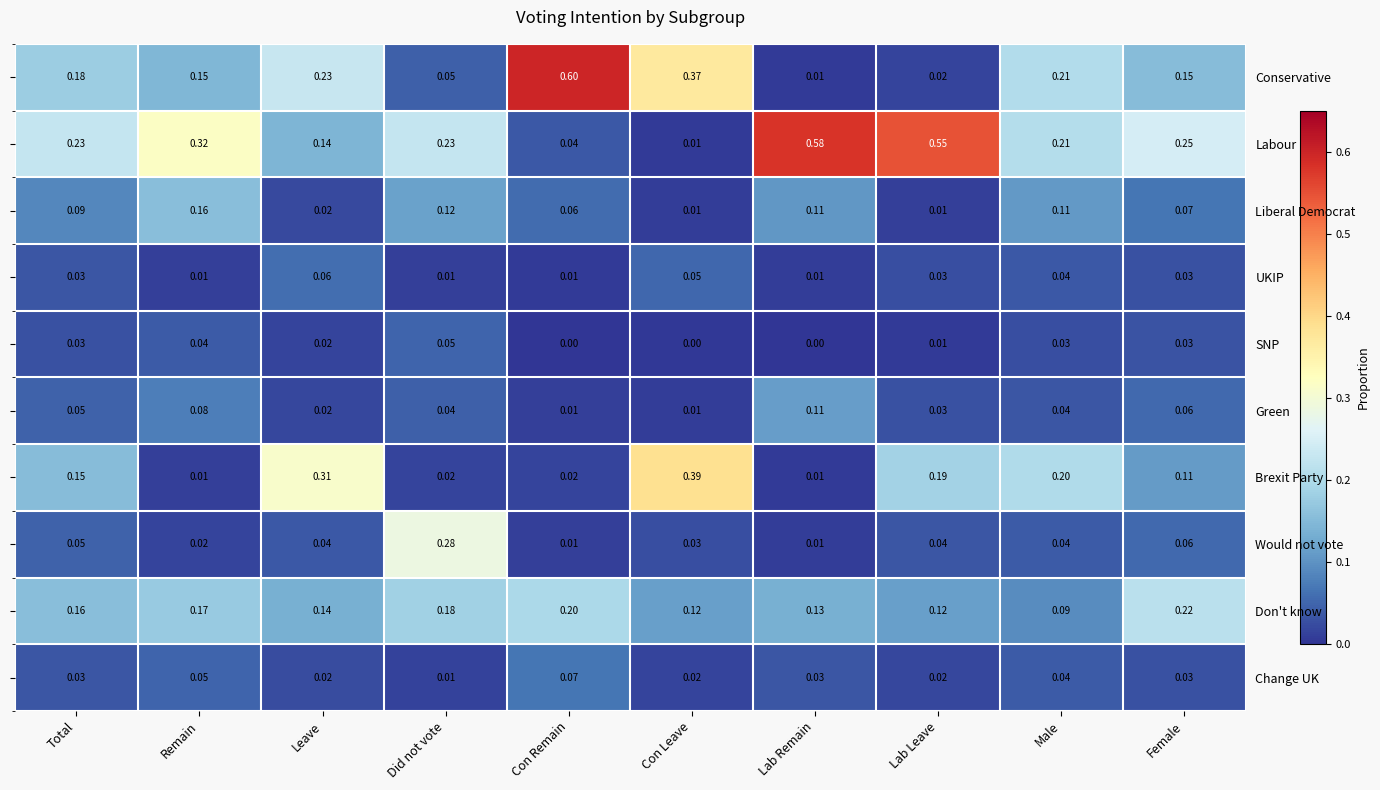

What is the difference between the maximum and second lowest values in the Would not vote series?

0.3